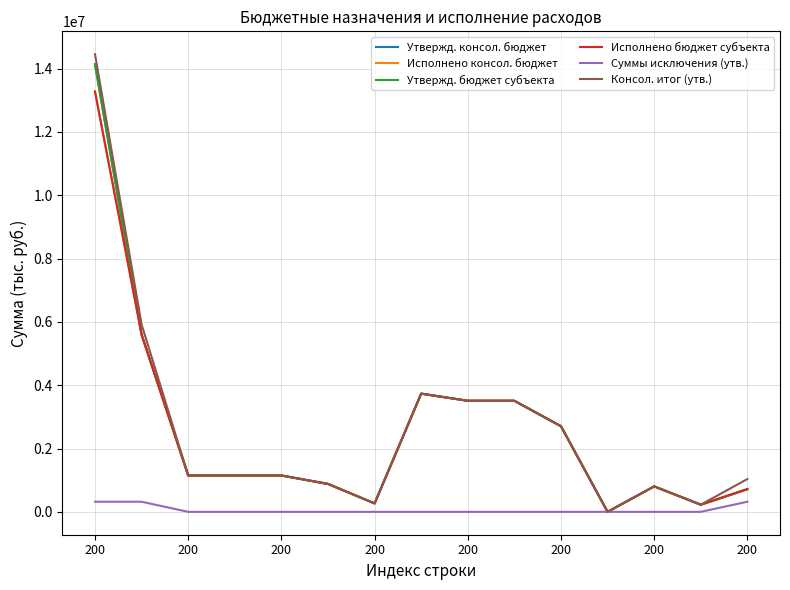

Reading left to right, what are all the values shown in this chart?

Утвержд. консол. бюджет: 14136442.0	5599522.0	1148300.0	1148300.0	1148300.0	881950.0	266350.0	3734092.0	3507800.0	3507800.0	2703540.1	450.0	803809.9	226292.0	717130.0
Исполнено консол. бюджет: 13277961.1	5598366.7	1148270.7	1148270.7	1148270.7	881928.4	266342.3	3733112.3	3507710.0	3507710.0	2703490.5	450.0	803769.6	225402.3	716983.6
Утвержд. бюджет субъекта: 14136442.0	5599522.0	1148300.0	1148300.0	1148300.0	881950.0	266350.0	3734092.0	3507800.0	3507800.0	2703540.1	450.0	803809.9	226292.0	717130.0
Исполнено бюджет субъекта: 13277961.1	5598366.7	1148270.7	1148270.7	1148270.7	881928.4	266342.3	3733112.3	3507710.0	3507710.0	2703490.5	450.0	803769.6	225402.3	716983.6
Суммы исключения (утв.): 319058.0	319058.0	0.0	0.0	0.0	0.0	0.0	0.0	0.0	0.0	0.0	0.0	0.0	0.0	319058.0
Консол. итог (утв.): 14455500.0	5918580.0	1148300.0	1148300.0	1148300.0	881950.0	266350.0	3734092.0	3507800.0	3507800.0	2703540.1	450.0	803809.9	226292.0	1036188.0